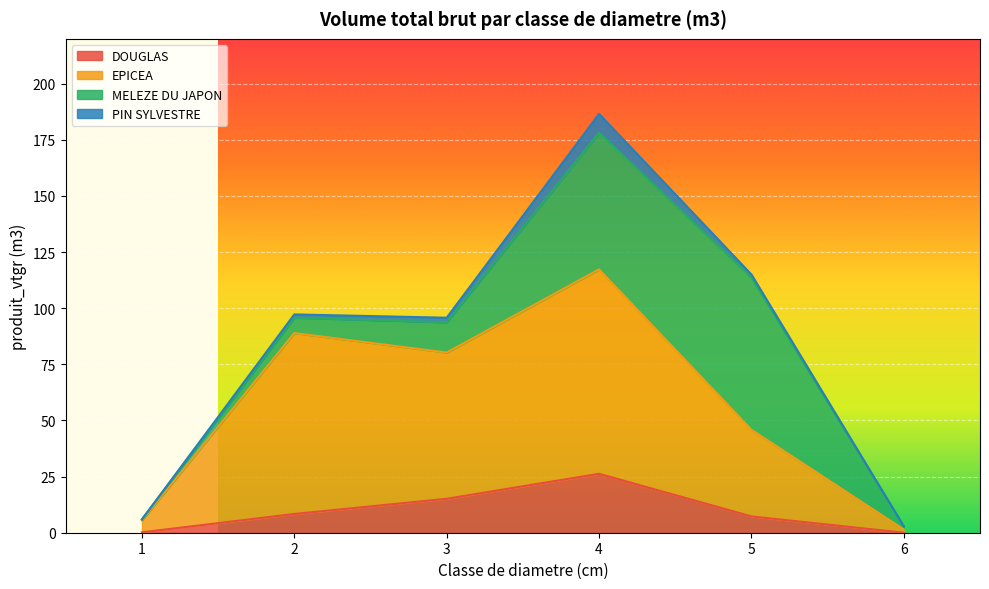

True or false: EPICEA and DOUGLAS cross at least once.

False